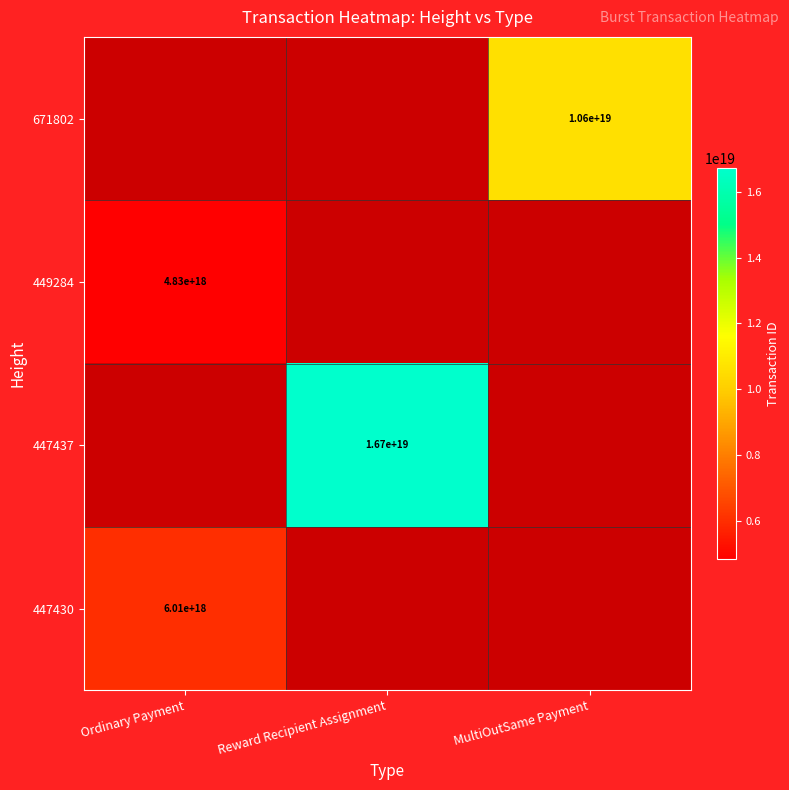

What is the maximum value shown in the chart?

16725862126229403648.0